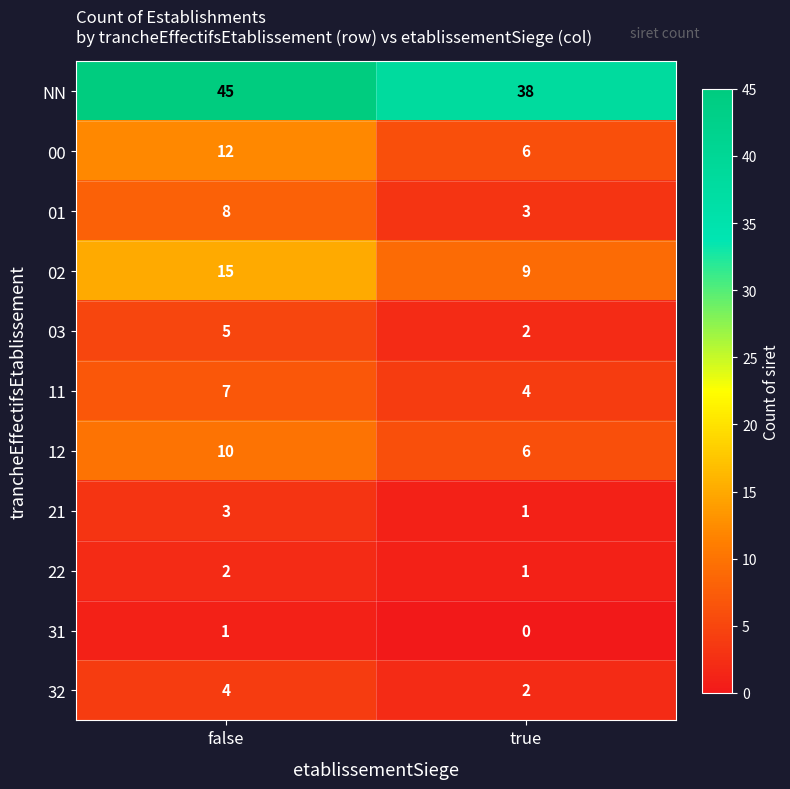

Reading left to right, transcribe all the data shown in this chart.

NN: false=45	true=38
00: false=12	true=6
01: false=8	true=3
02: false=15	true=9
03: false=5	true=2
11: false=7	true=4
12: false=10	true=6
21: false=3	true=1
22: false=2	true=1
31: false=1	true=0
32: false=4	true=2